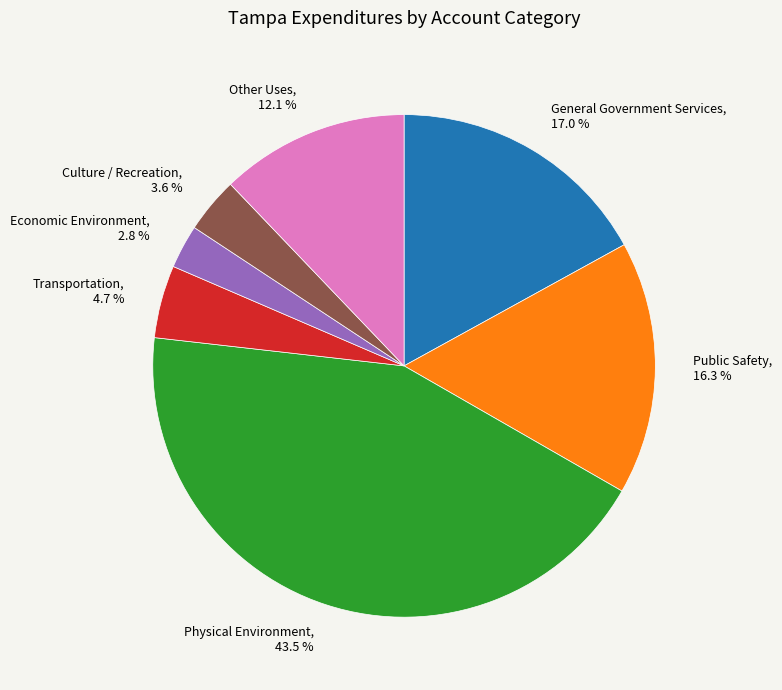

The Economic Environment slice represents 3% of the pie. True or false?

True